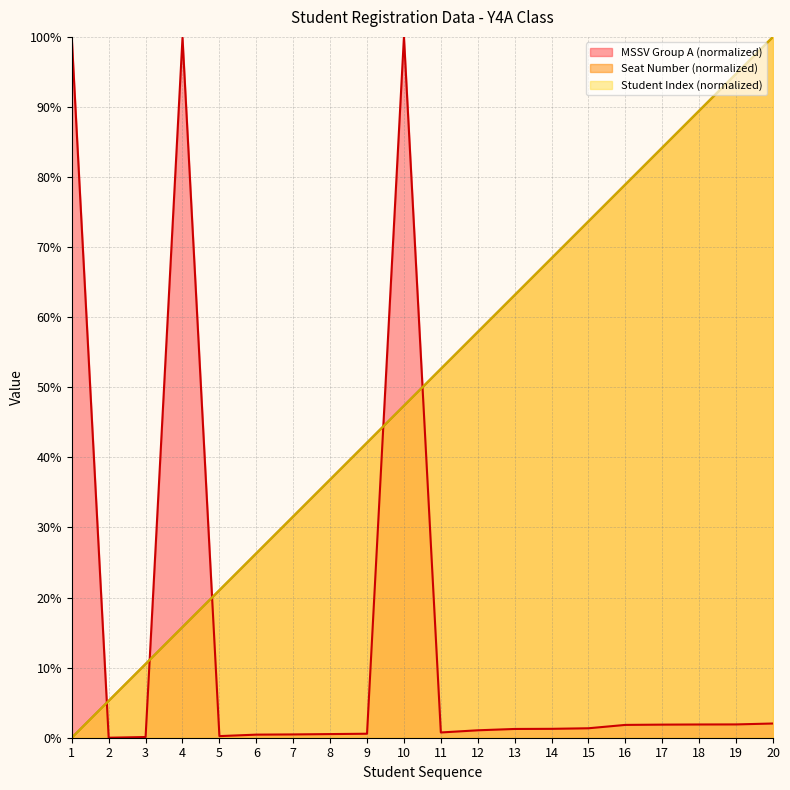

Which series has the largest total across all categories?

Student Index